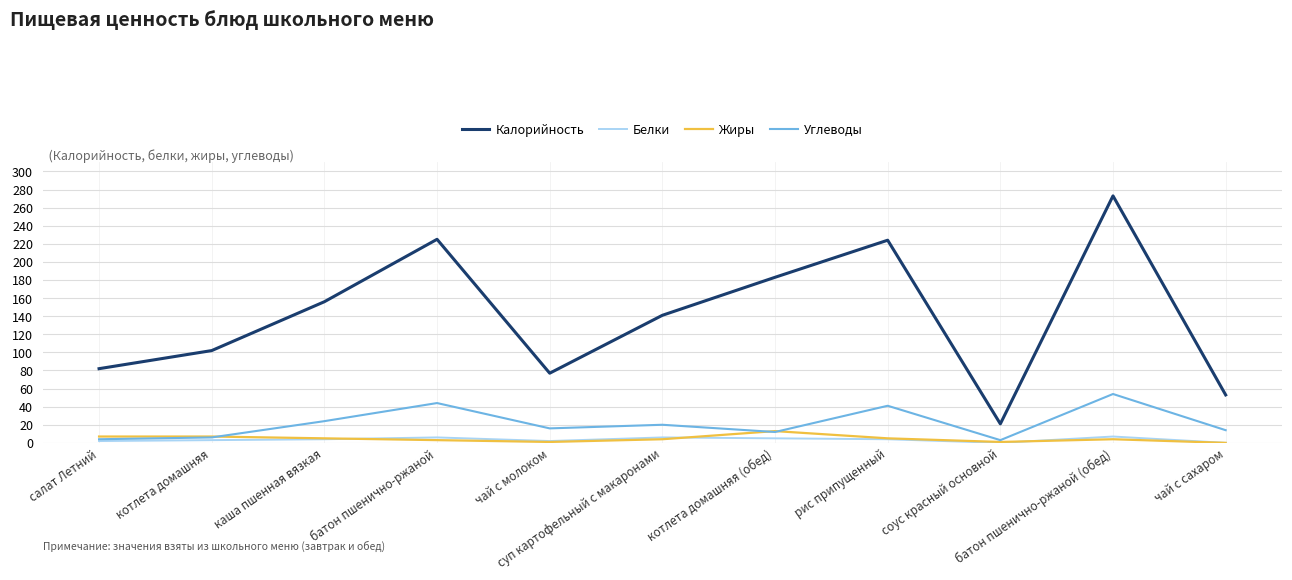

True or false: Калорийность and Белки intersect in this chart.

False